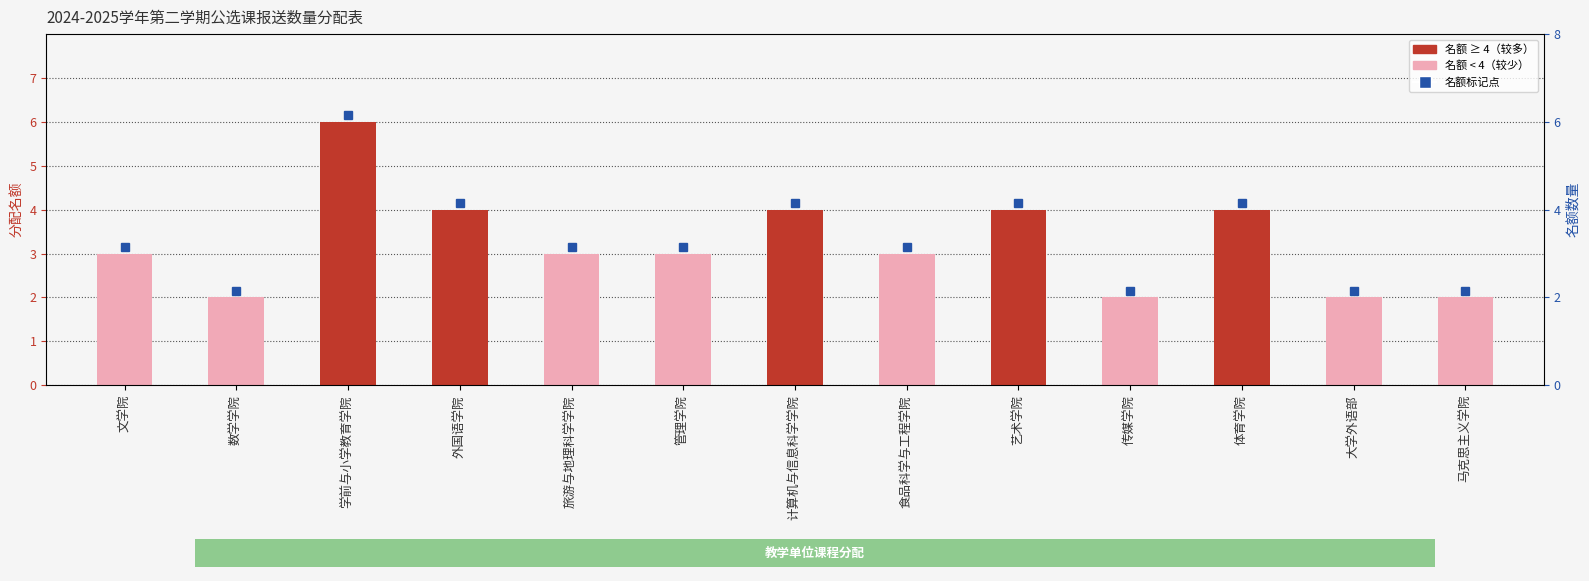

At which label is the value closest to 4?

外国语学院